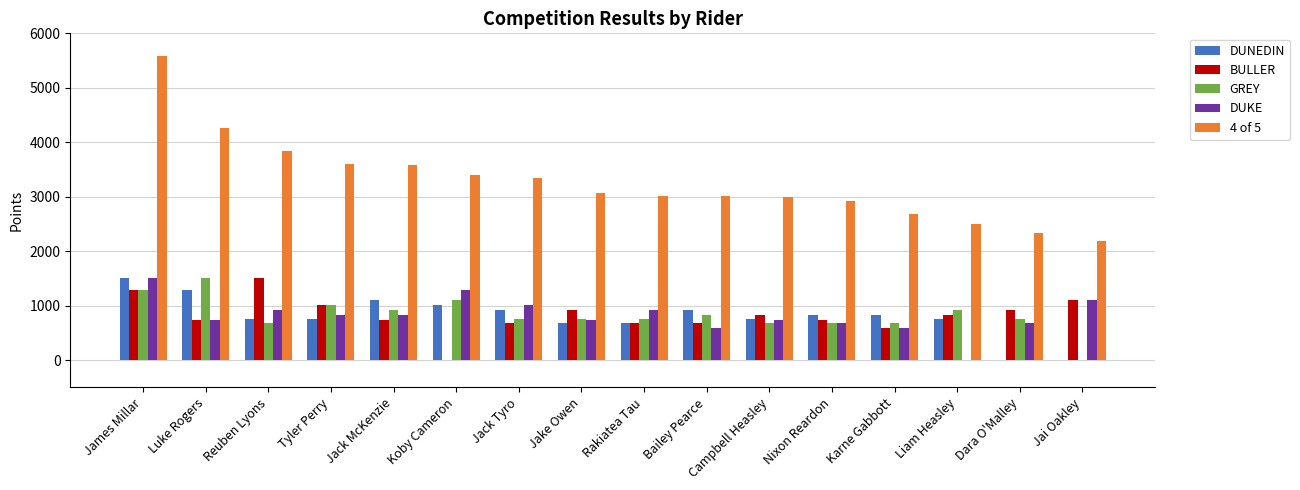

What is the total value across all series at Jai Oakley?

4380